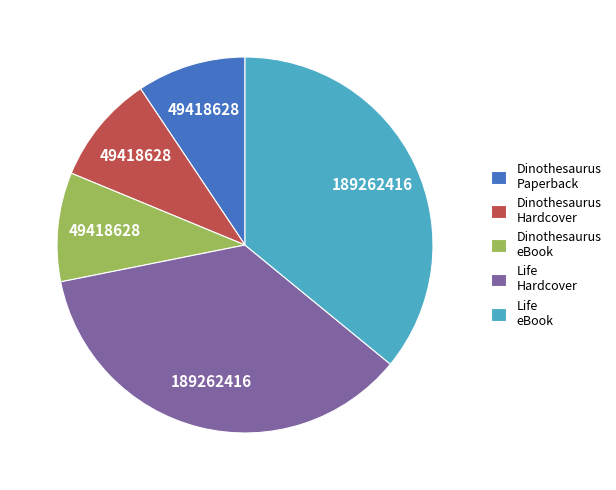

How many slices are in this pie chart?

5